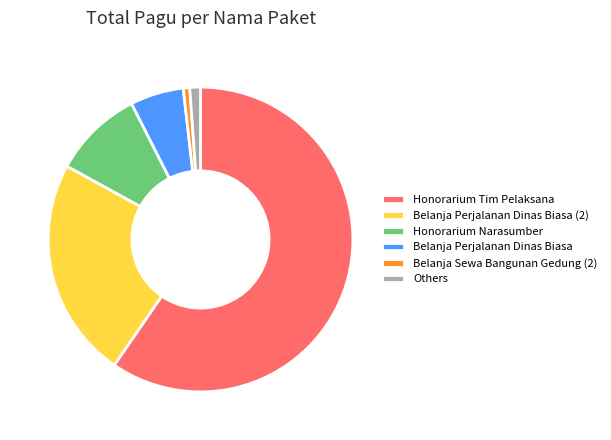

Which category has the biggest portion of the pie?

Honorarium Tim Pelaksana